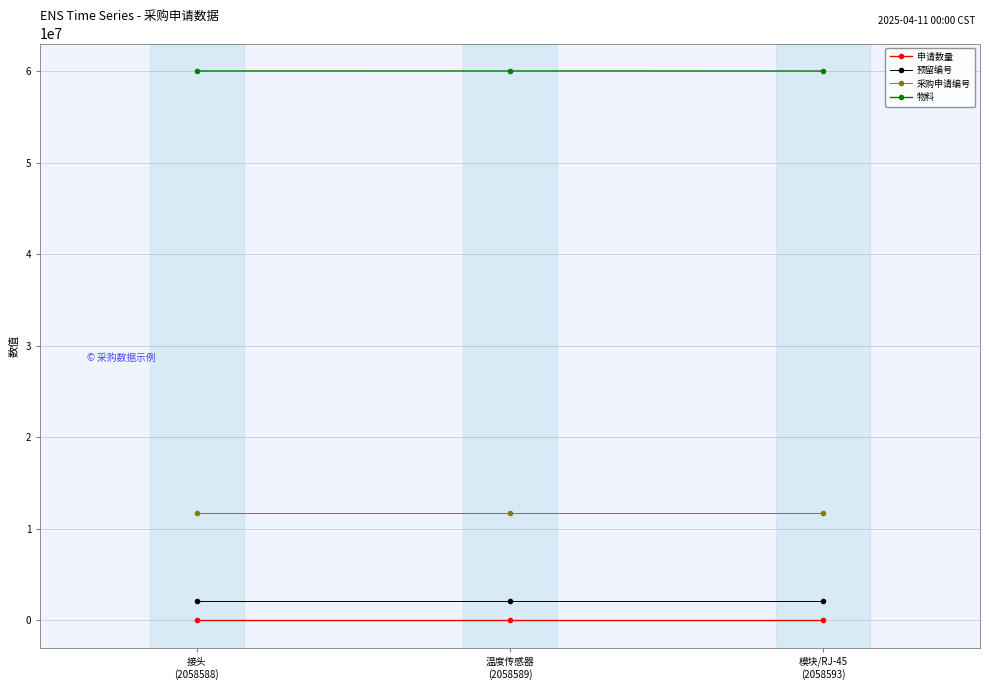

What position from the right is 接头
(2058588)?

3